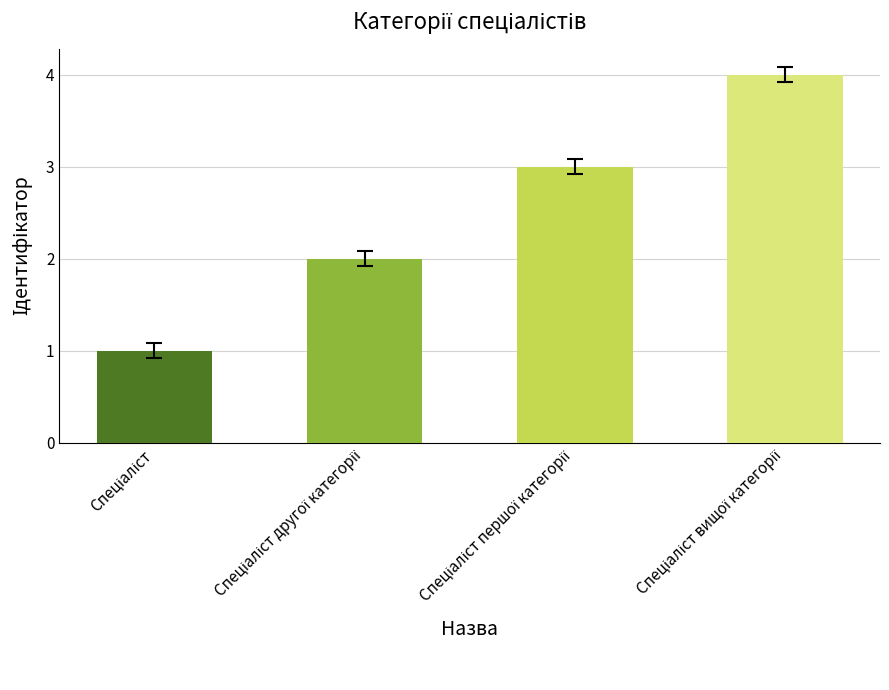

What is the difference between the maximum and minimum values?

3